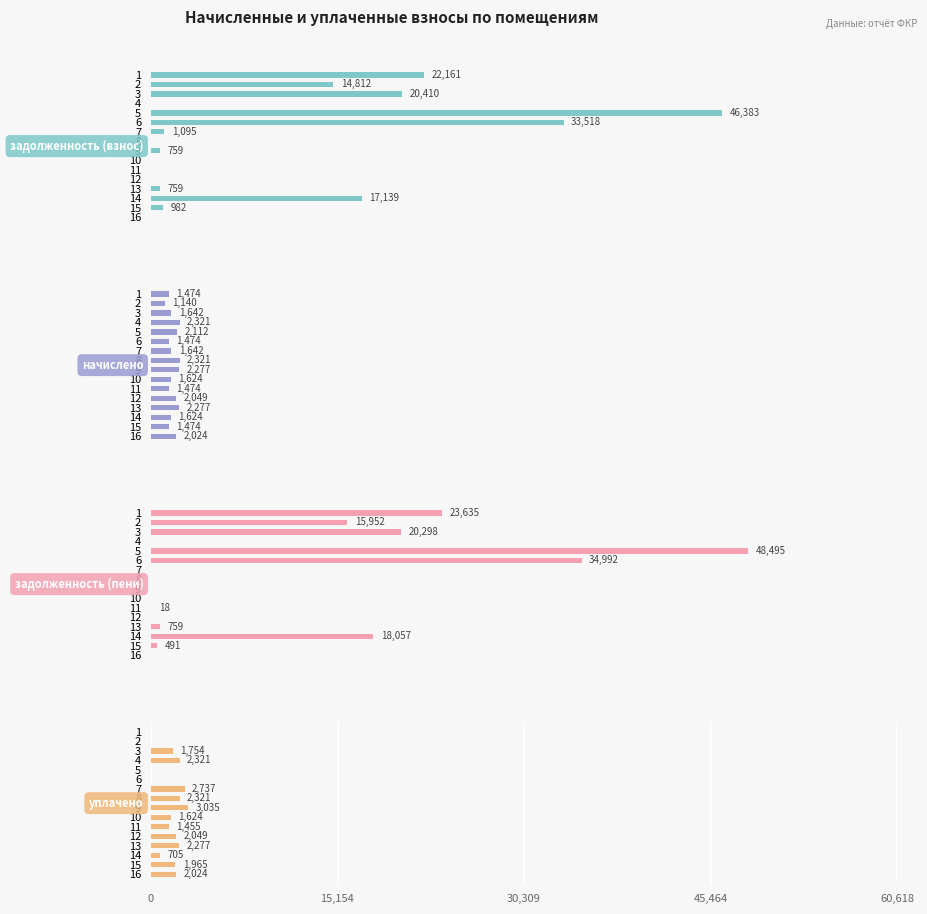

List the series in order of their peak value, lowest first.

начислено, уплачено, задолженность (взнос), задолженность (пени)